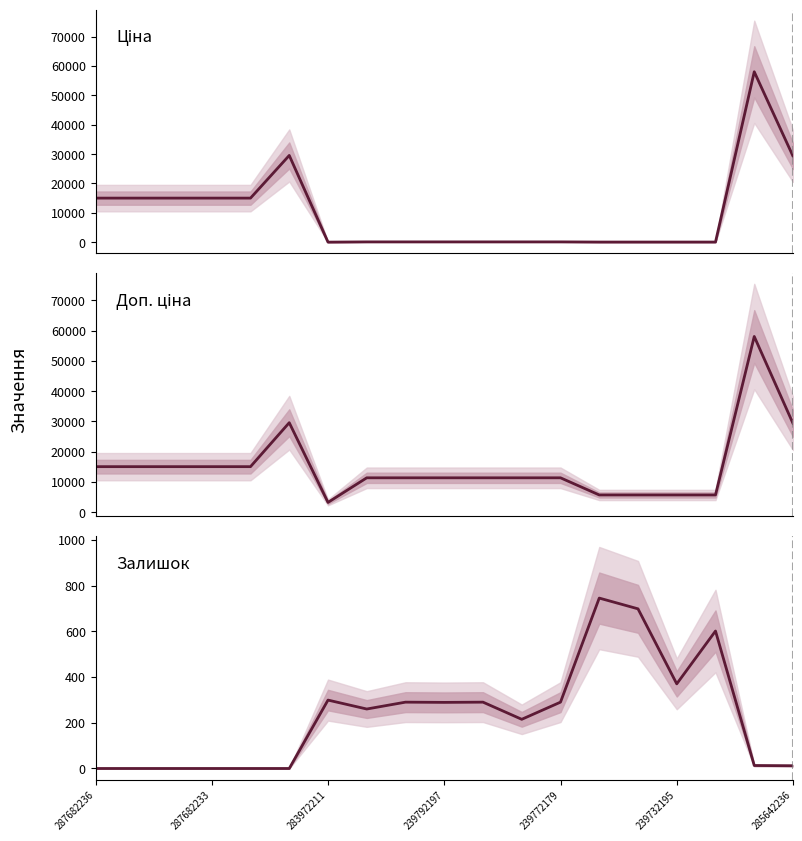

The value of Доп. ціна at 239792197 is 11334.0. True or false?

True